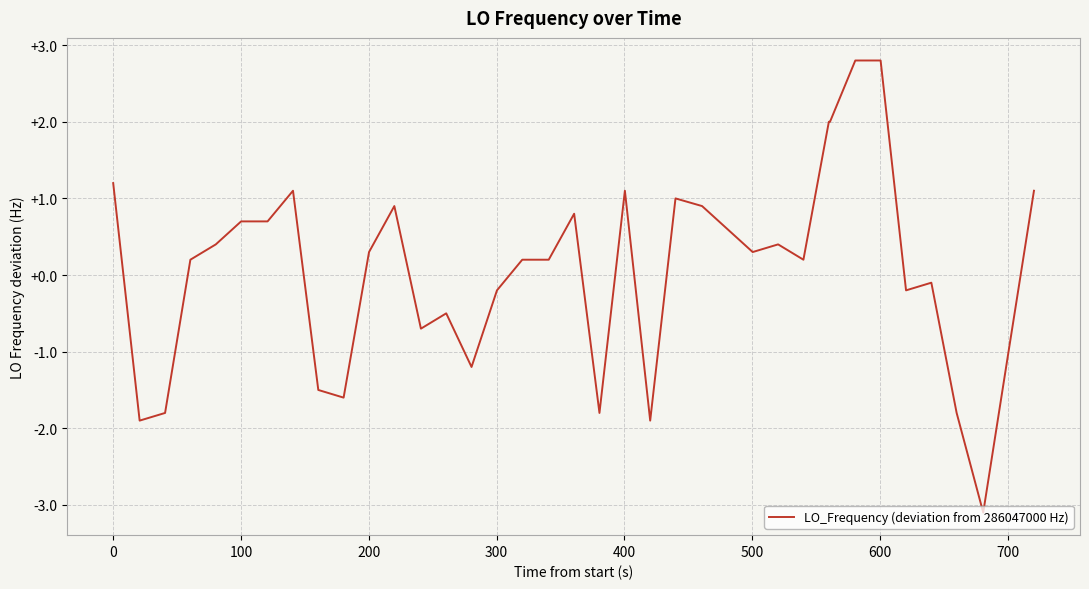

How many lines are shown in the chart?

1